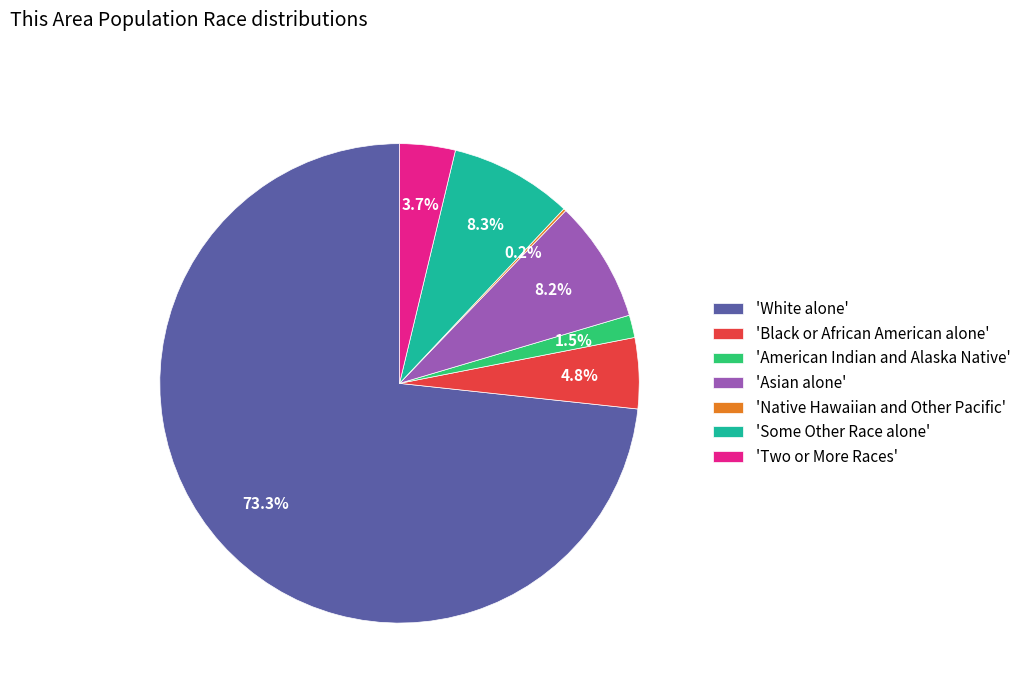

Which category has the biggest portion of the pie?

'White alone'